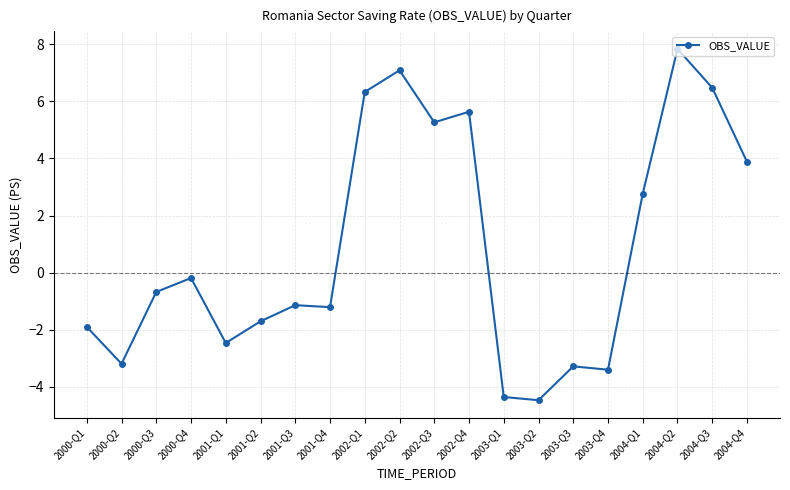

At which category does the chart reach its peak across all series?

2004-Q2